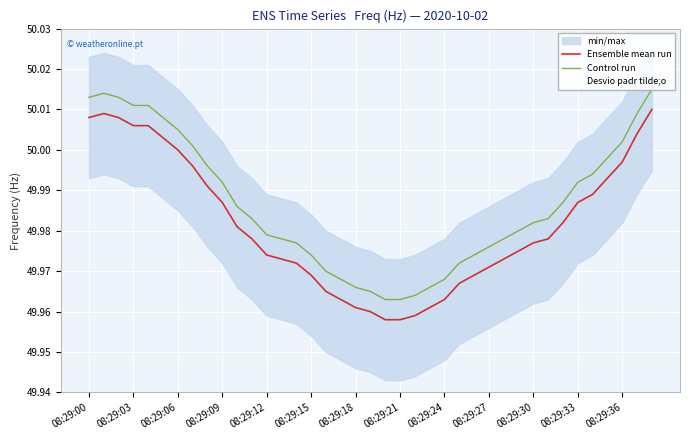

The Control run series shows 25.1 at 35. True or false?

False